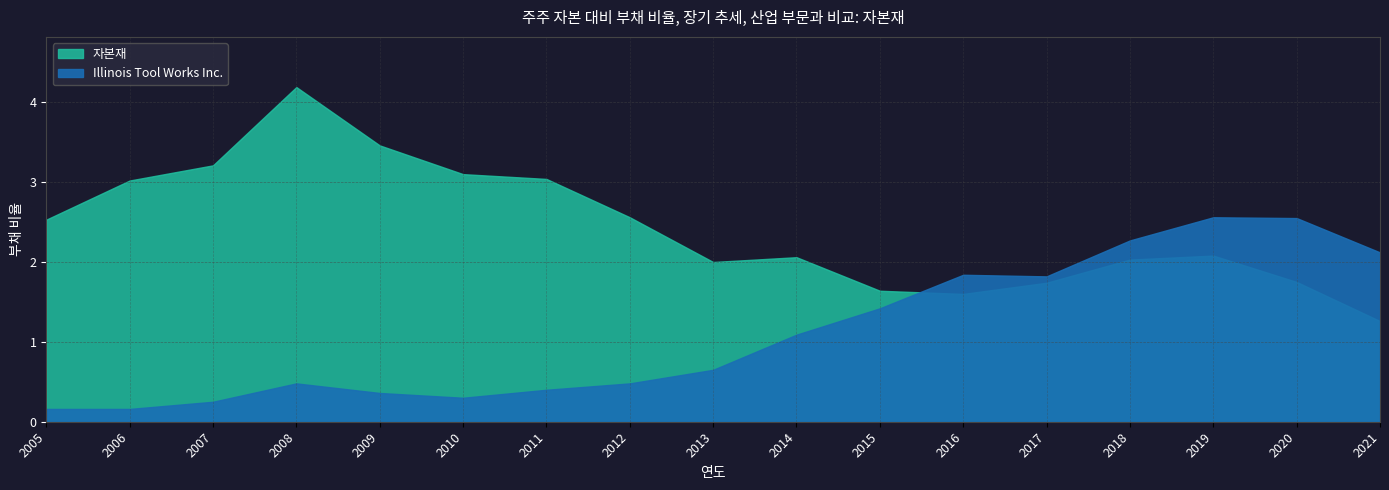

Is it true that Illinois Tool Works Inc. equals 0.2 at 2007?

True